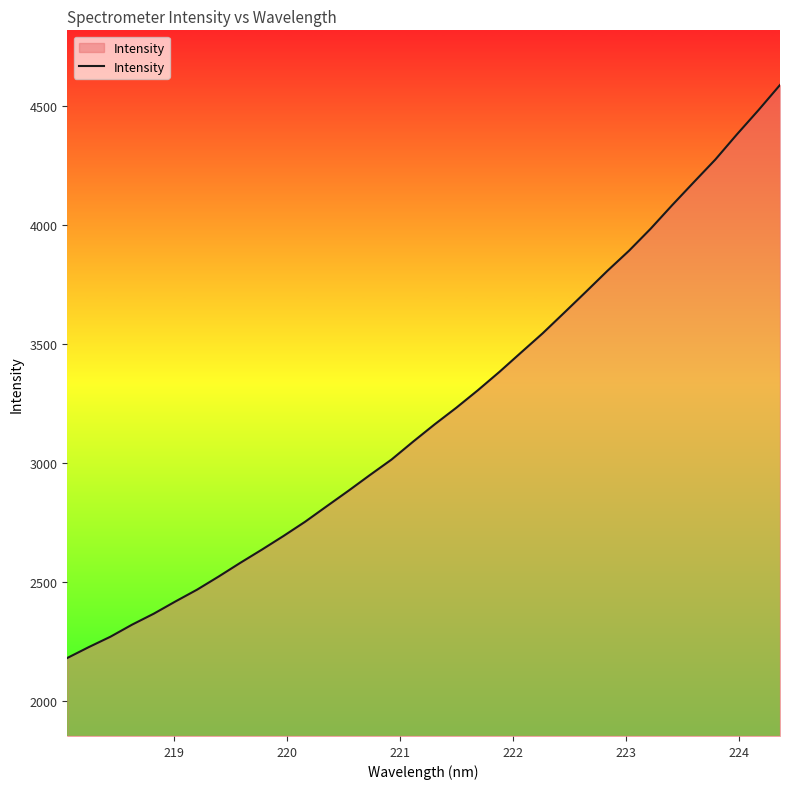

What is the smallest value displayed?

2182.7